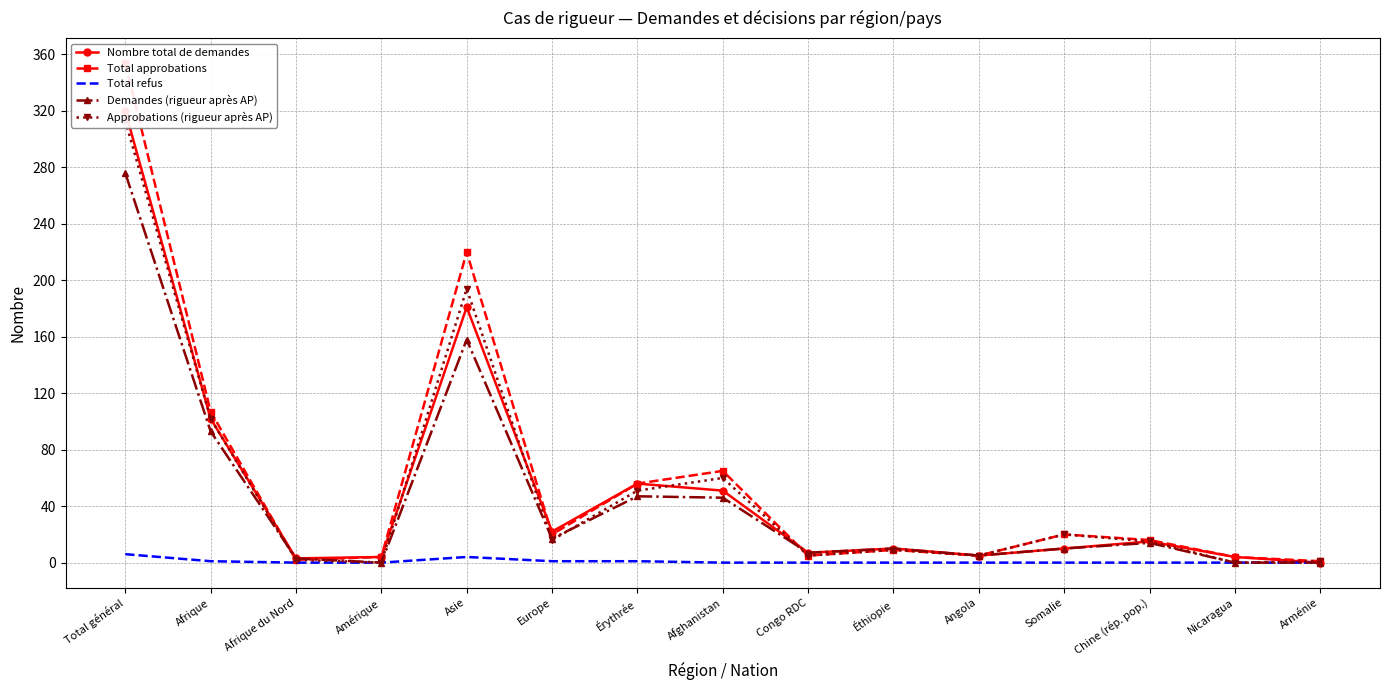

Reading left to right, what are all the values shown in this chart?

Nombre total de demandes: 320	102	3	4	181	22	56	51	7	10	5	10	15	4	0
Total approbations: 354	107	2	4	220	20	56	65	5	9	5	20	16	4	1
Total refus: 6	1	0	0	4	1	1	0	0	0	0	0	0	0	0
Demandes (rigueur après AP): 276	93	3	0	158	17	47	46	7	10	5	10	14	0	0
Approbations (rigueur après AP): 313	102	2	0	194	16	51	60	5	9	5	20	15	0	1